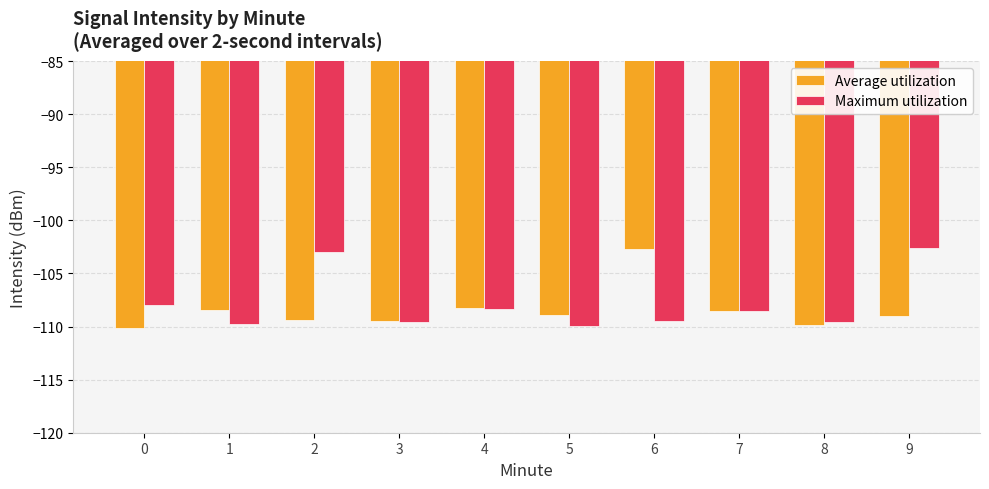

What is the spread (max minus min) of values at 9?

6.4